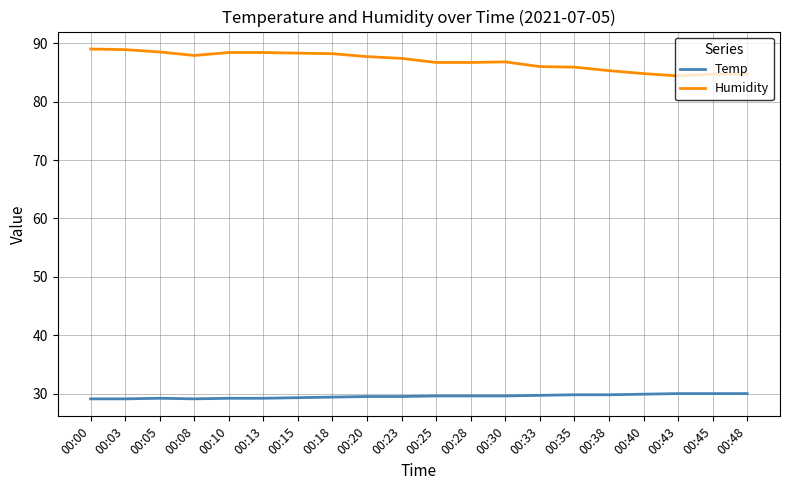

True or false: Temp and Humidity cross at least once.

False